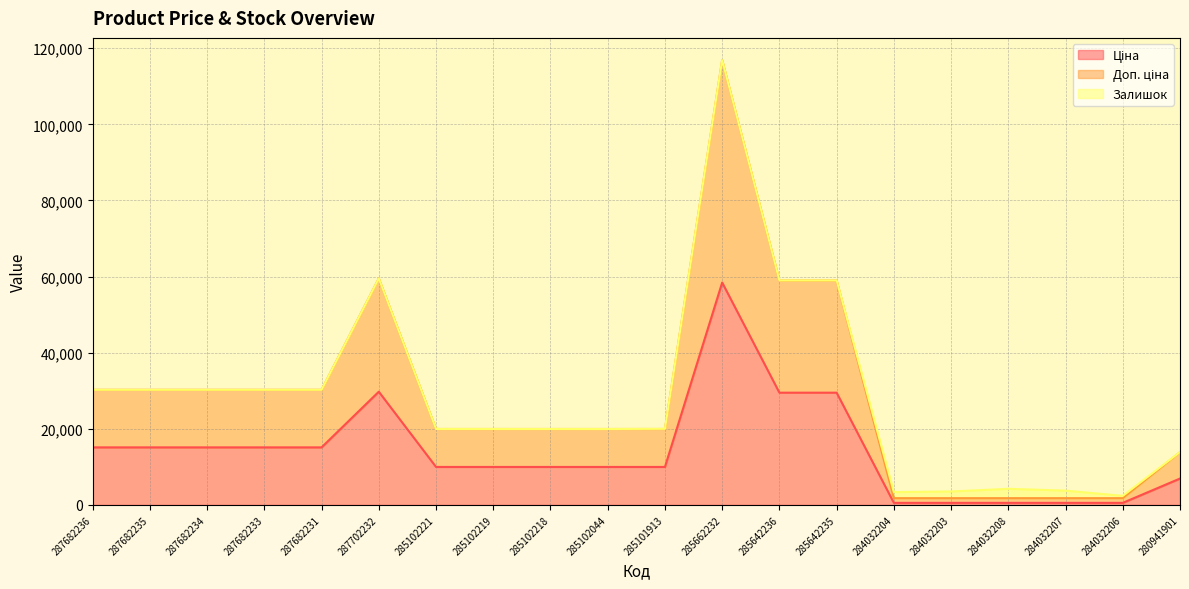

True or false: Ціна and Доп. ціна intersect in this chart.

False